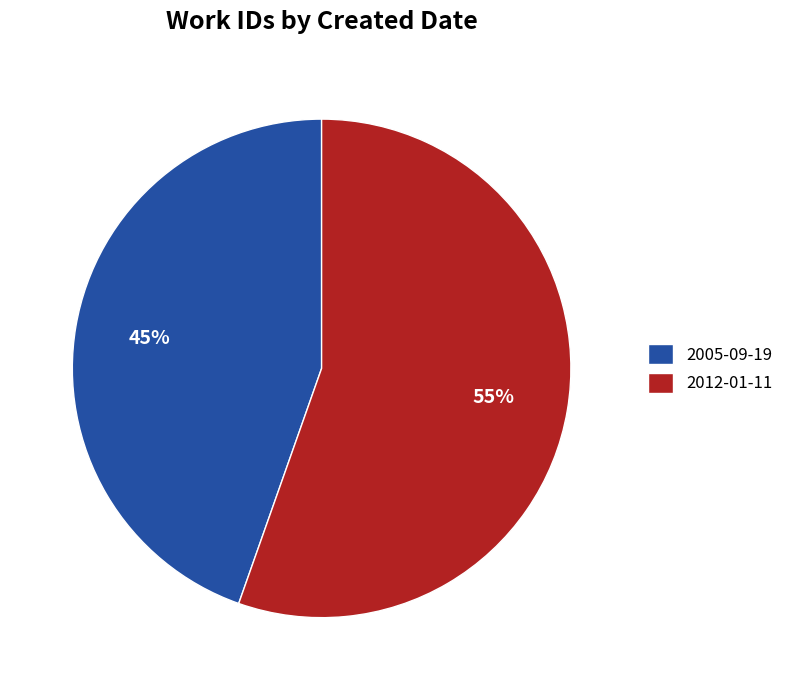

To the nearest percent, what portion does 2012-01-11 represent?

55%